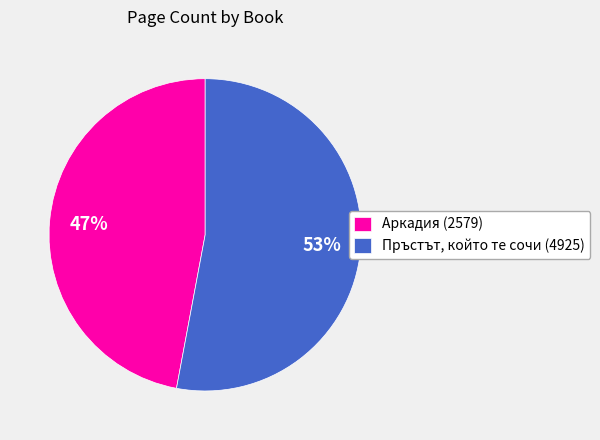

True or false: Пръстът, който те сочи (4925) accounts for 53% of the total.

True